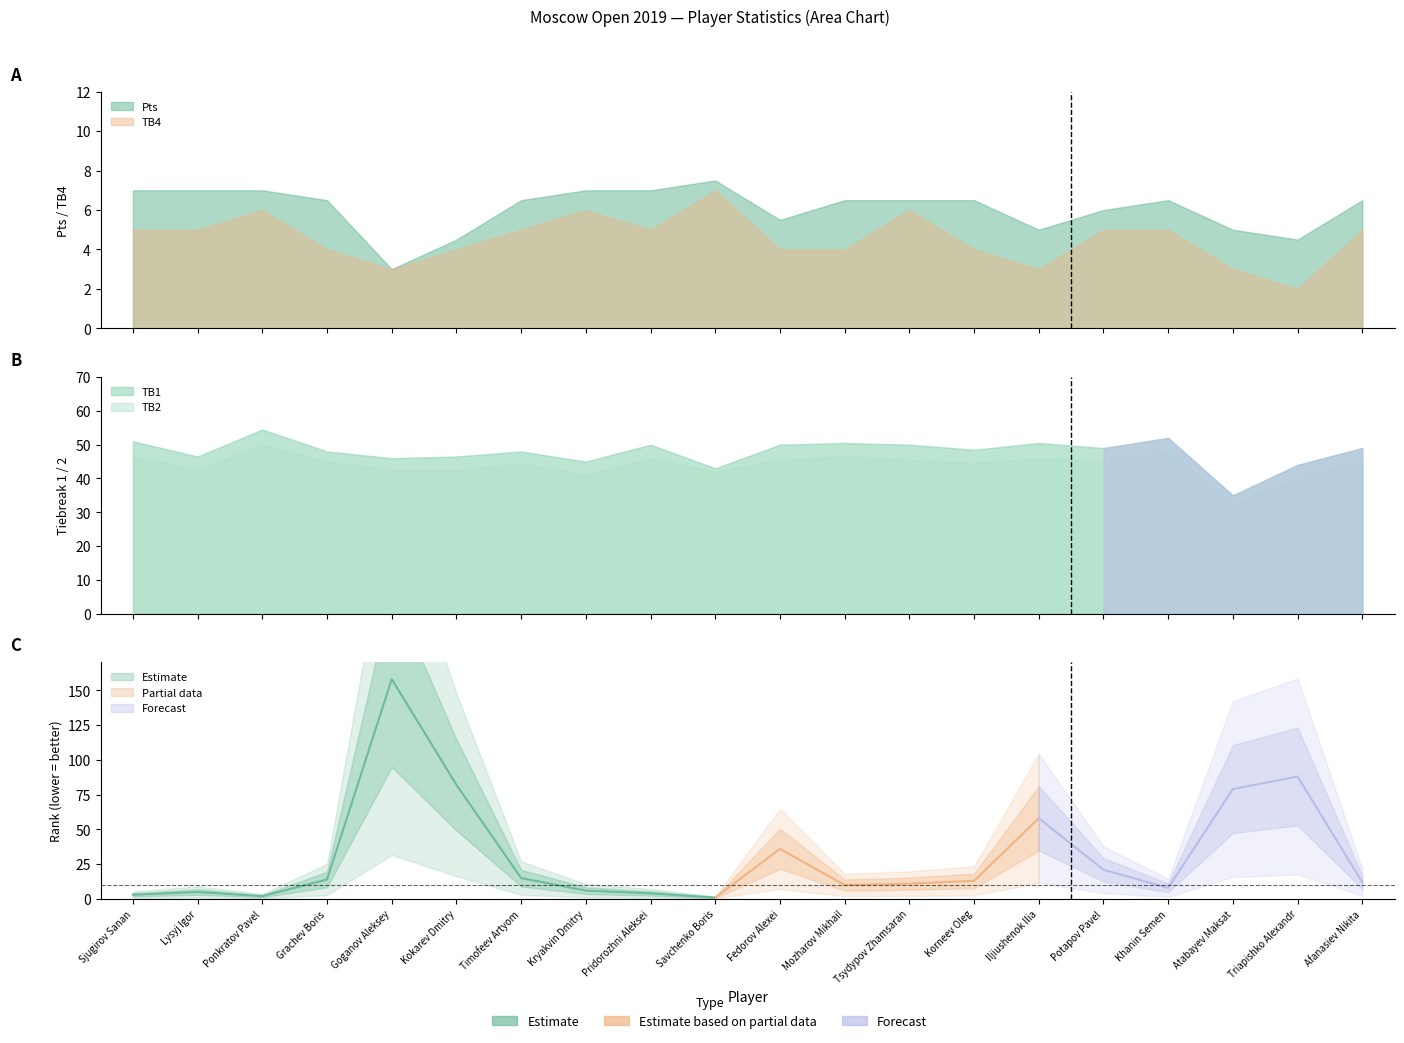

What value does the Rk series have at Mozharov Mikhail?

10.0